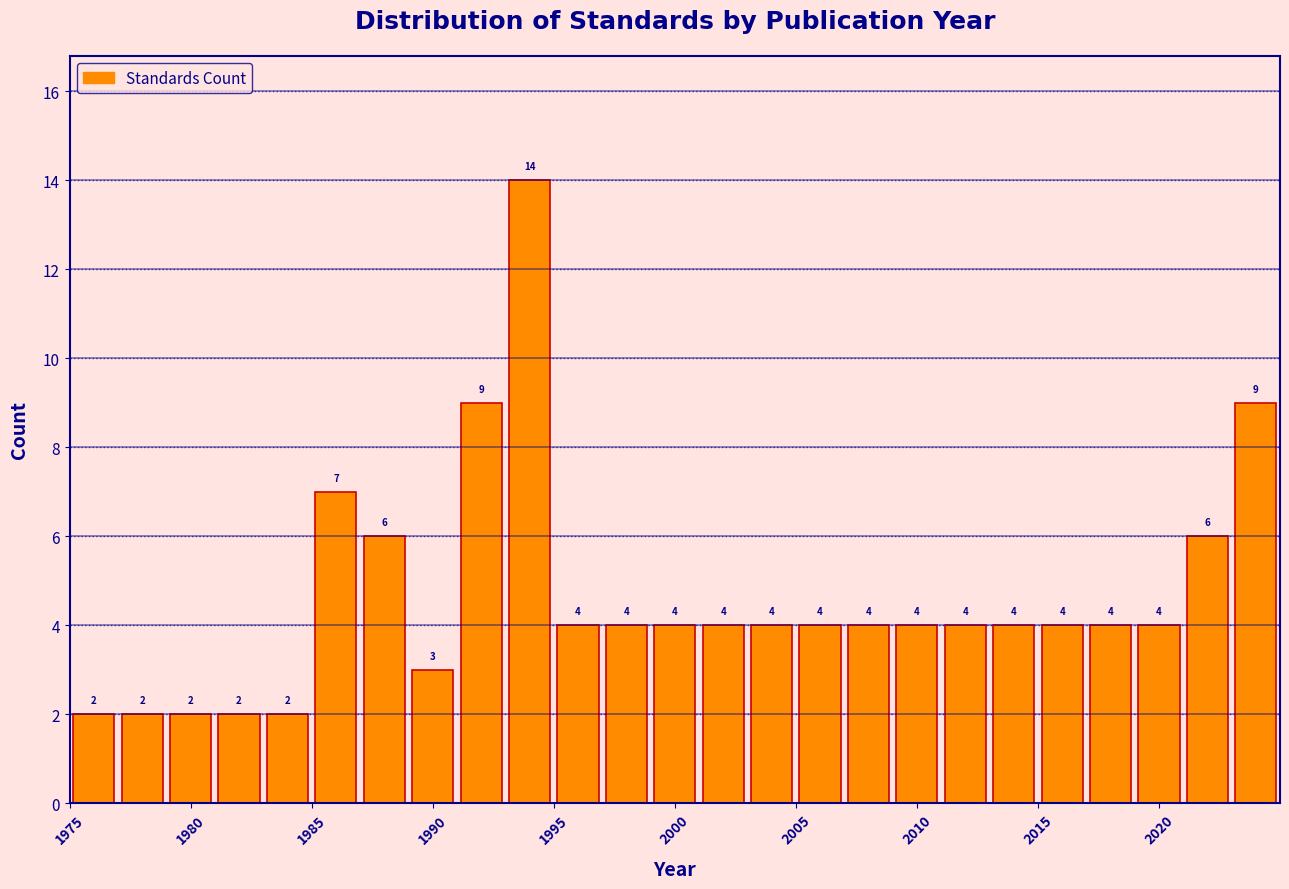

What is the height of the bar covering 1987 to 1989 on the x-axis?

6